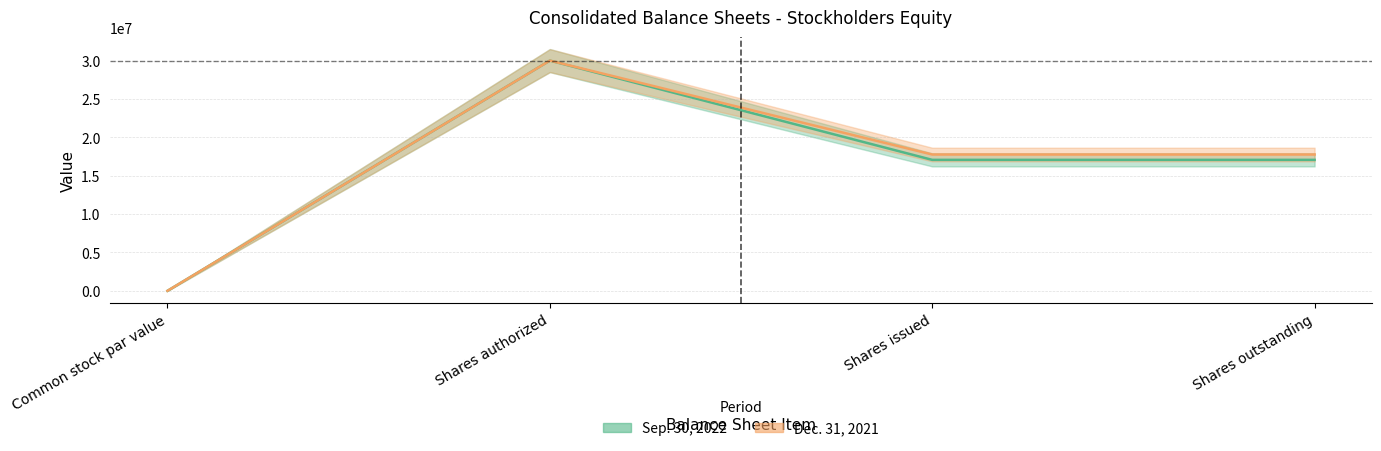

What position from the right is Shares outstanding?

1